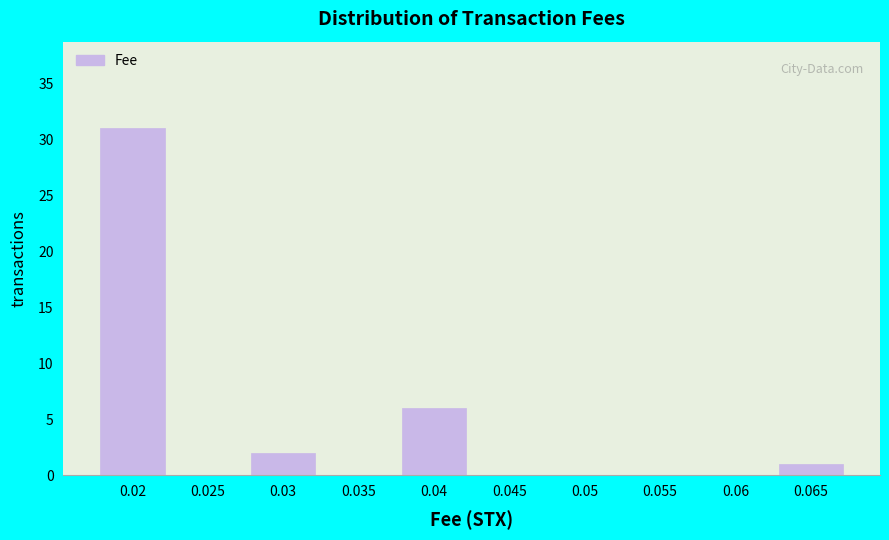

Reading left to right, list all the values displayed in this chart.

0.02=31	0.025=0	0.03=2	0.035=0	0.04=6	0.045=0	0.05=0	0.055=0	0.06=0	0.065=1